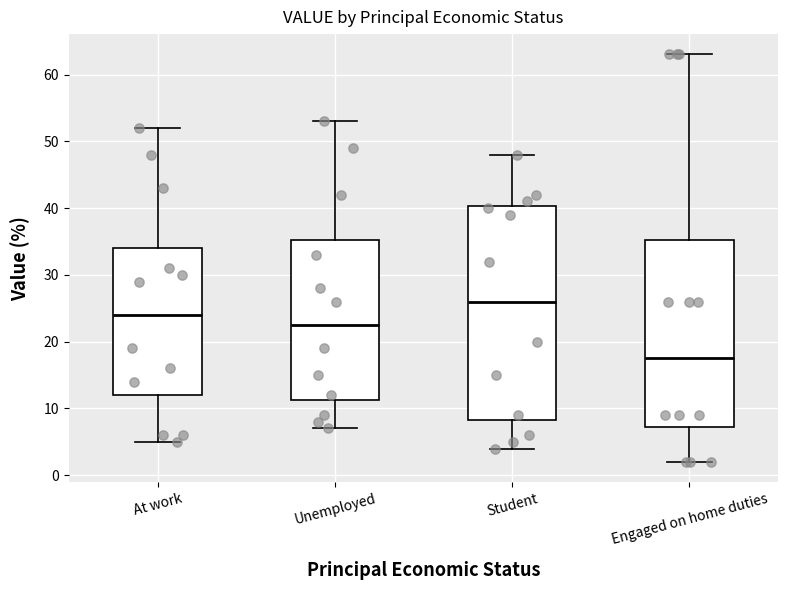

Reading left to right, read every box against the y-axis: the position of its median line, the range the box covers, and the ends of its whiskers. The values are not printed on the chart, so give them approximately, as read against the axis.

At work: median 24, box 12 to 34, whiskers 5 to 52
Unemployed: median 23, box 11 to 35, whiskers 7 to 53
Student: median 26, box 8 to 40, whiskers 4 to 48
Engaged on home duties: median 18, box 7 to 35, whiskers 2 to 63